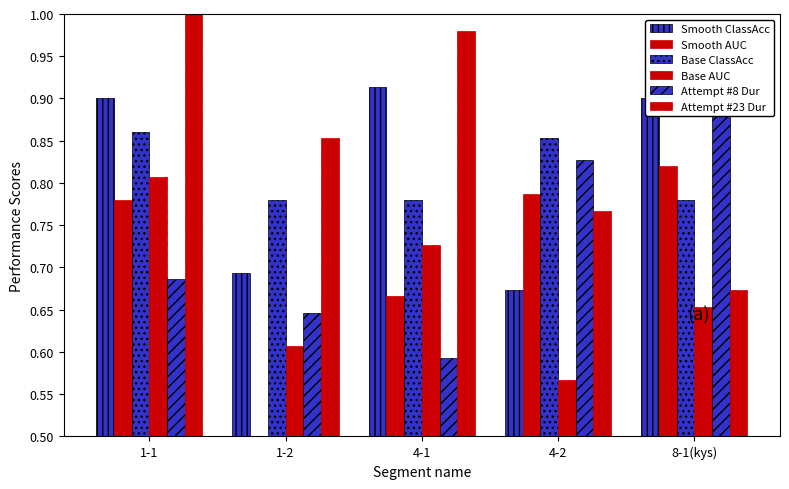

At how many categories does at least one series exceed 0?

5